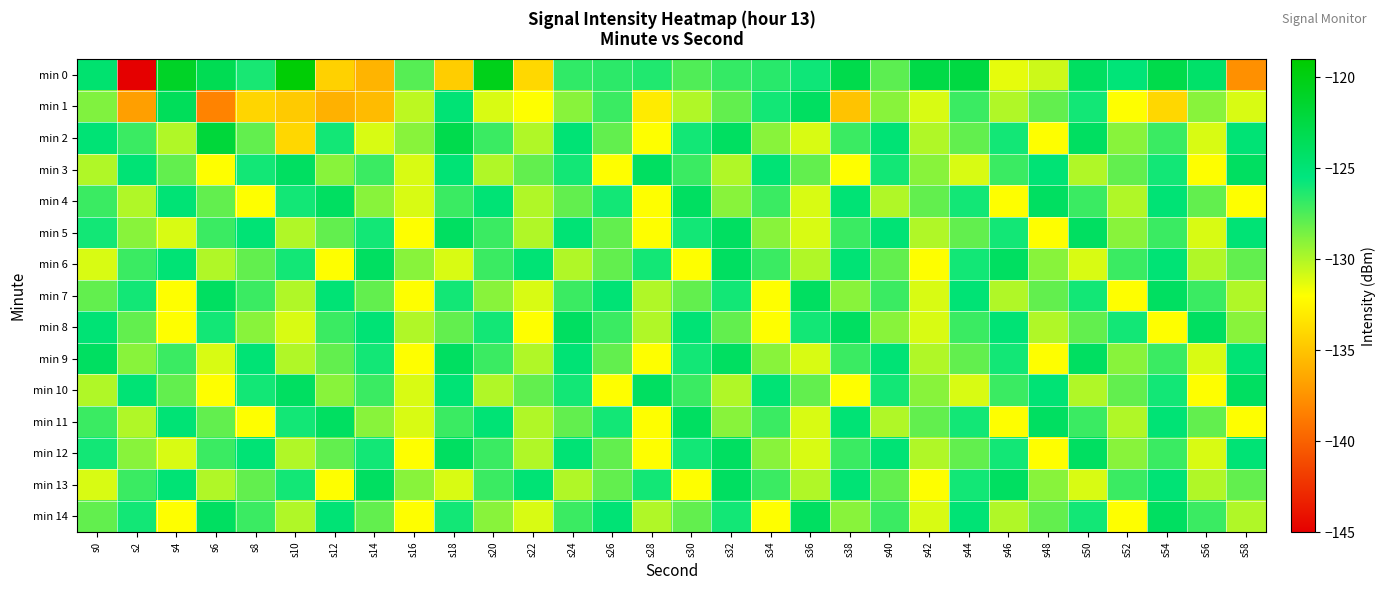

Count the number of categories in the chart.

30